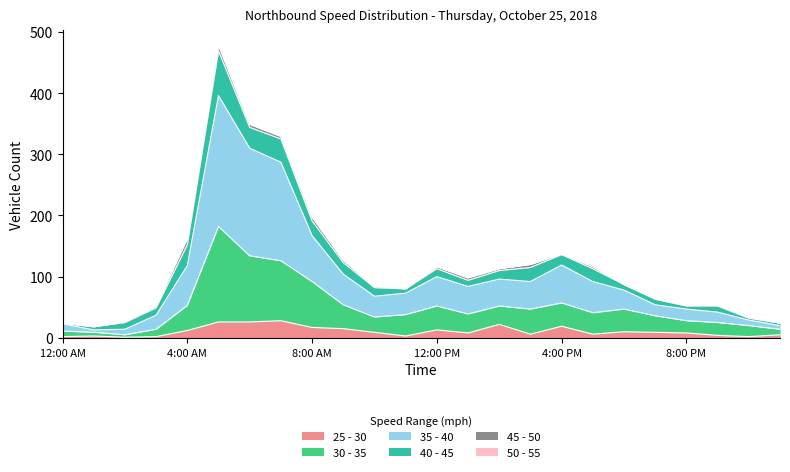

How many interior local valleys does the 30 - 35 series have?

5